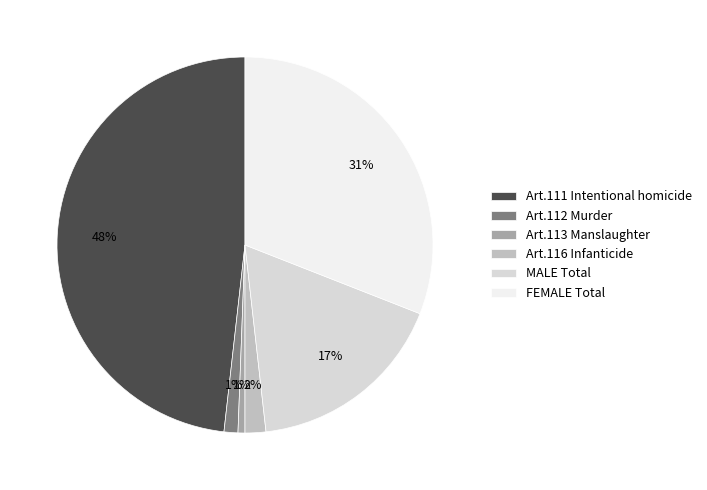

Which category has the biggest portion of the pie?

Art.111 Intentional homicide